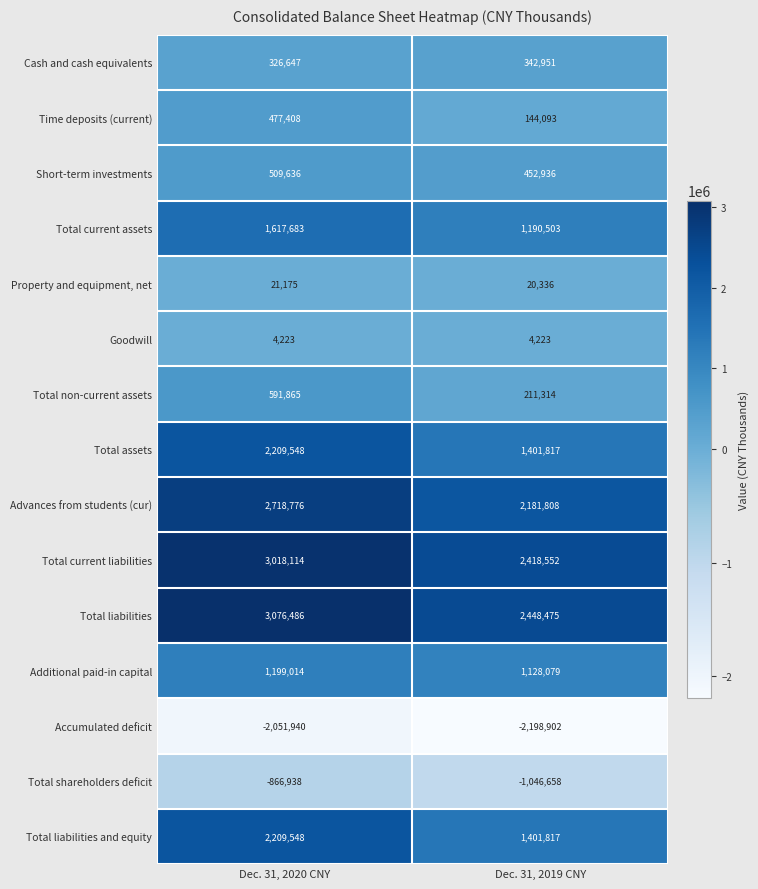

Which series has the largest total across all categories?

Total liabilities